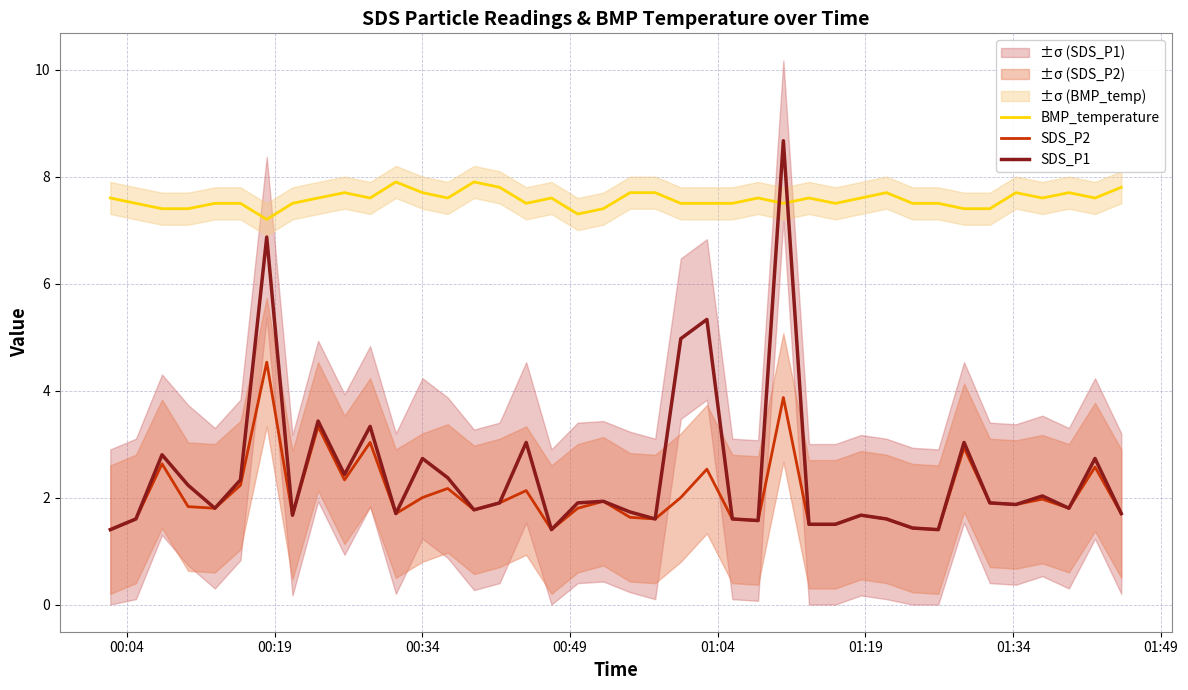

In BMP_temperature, how many points are lower than both neighbors (excluding endpoints)?

9